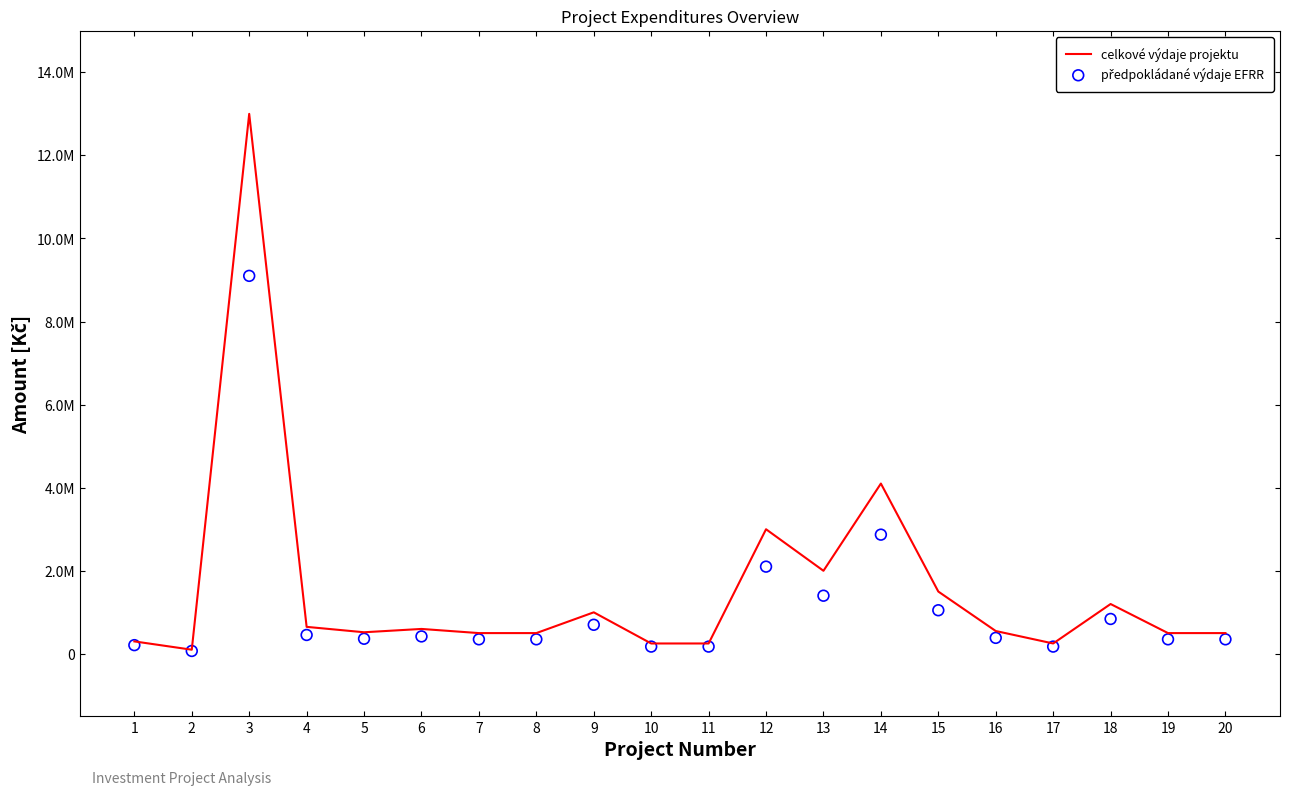

Is the value of celkové výdaje projektu at 15 greater than the value of předpokládané výdaje EFRR at 7?

Yes